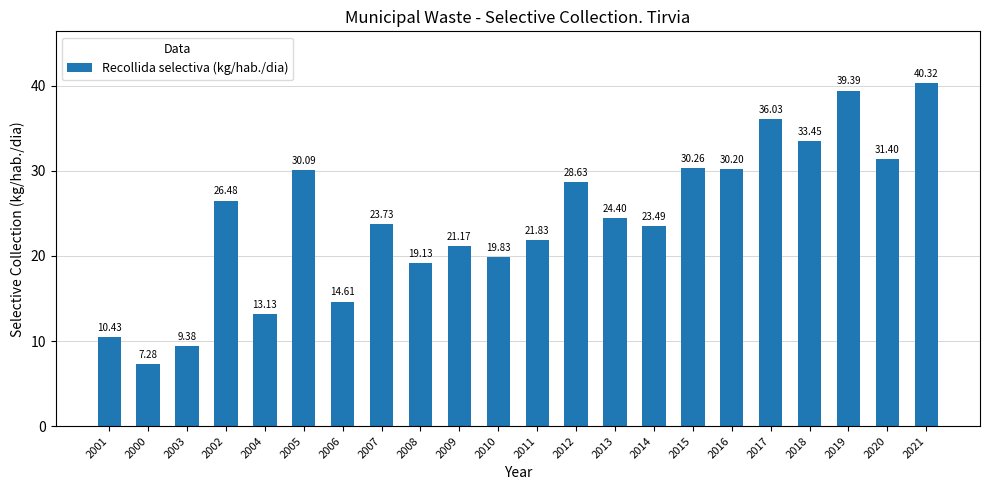

Count the number of data series in this chart.

1